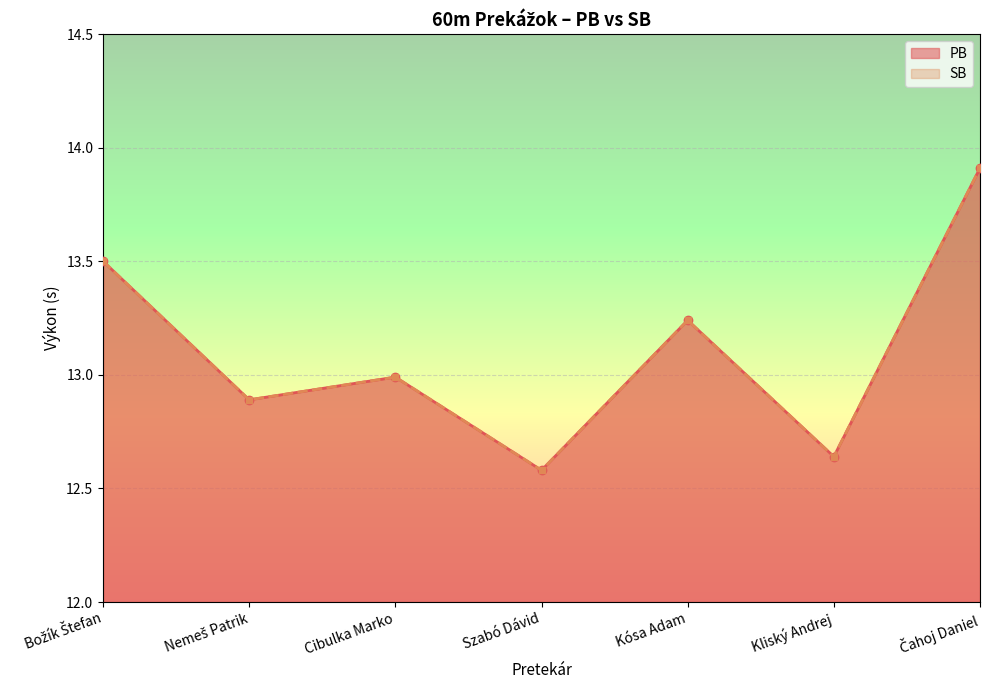

What is the sum of the PB values at Čahoj Daniel and Cibulka Marko?

26.9